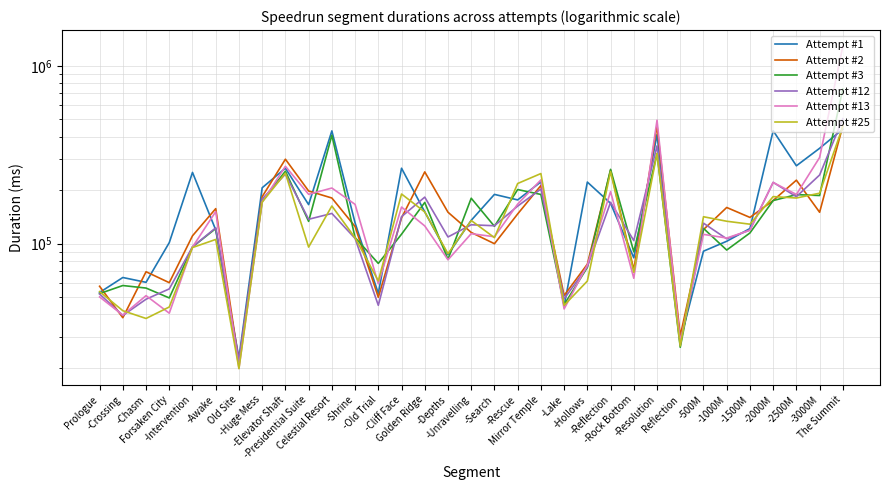

What is the smallest value displayed?

19784